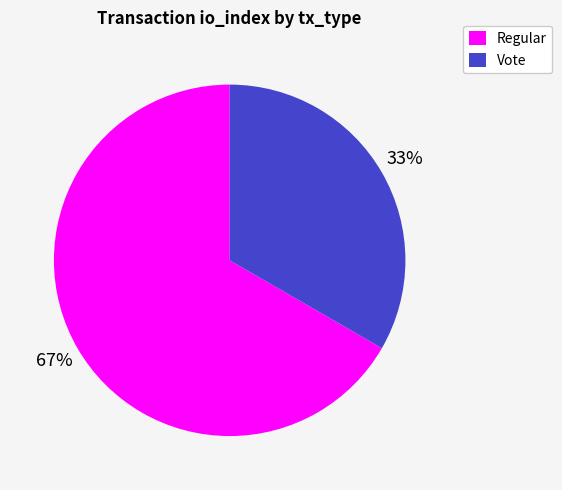

What percentage is the Vote slice, to the nearest percent?

33%